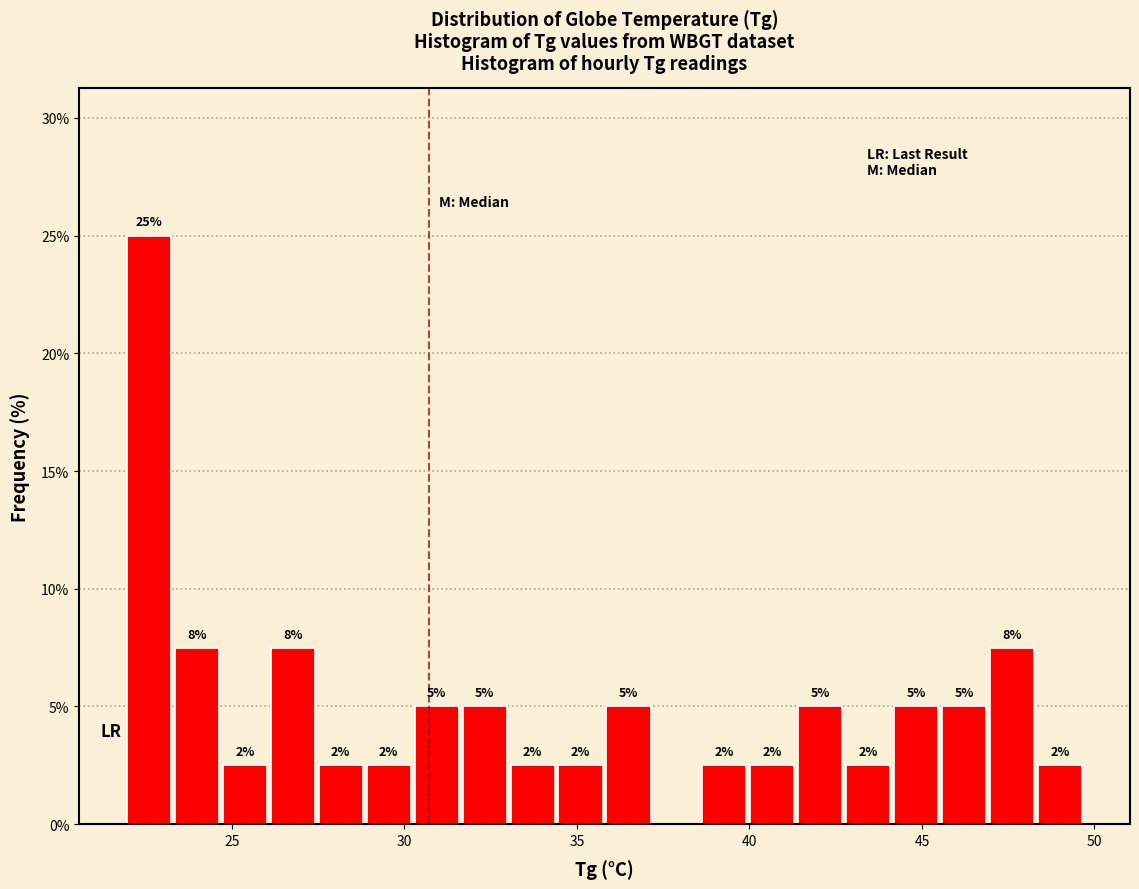

Around what value on the x-axis is the tallest bar? Give the approximate position of its centre, as read against the axis.

22.5